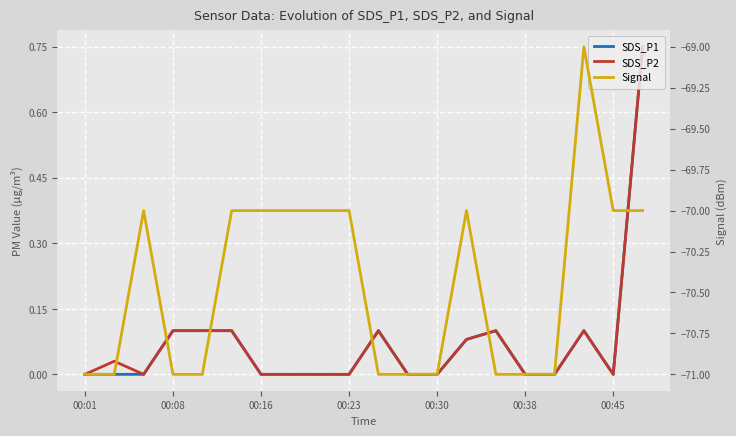

Reading left to right, transcribe all the data shown in this chart.

SDS_P1: 0.0	0.0	0.0	0.1	0.1	0.1	0.0	0.0	0.0	0.0	0.1	0.0	0.0	0.1	0.1	0.0	0.0	0.1	0.0	0.8
SDS_P2: 0.0	0.0	0.0	0.1	0.1	0.1	0.0	0.0	0.0	0.0	0.1	0.0	0.0	0.1	0.1	0.0	0.0	0.1	0.0	0.8
Signal: -71.0	-71.0	-70.0	-71.0	-71.0	-70.0	-70.0	-70.0	-70.0	-70.0	-71.0	-71.0	-71.0	-70.0	-71.0	-71.0	-71.0	-69.0	-70.0	-70.0